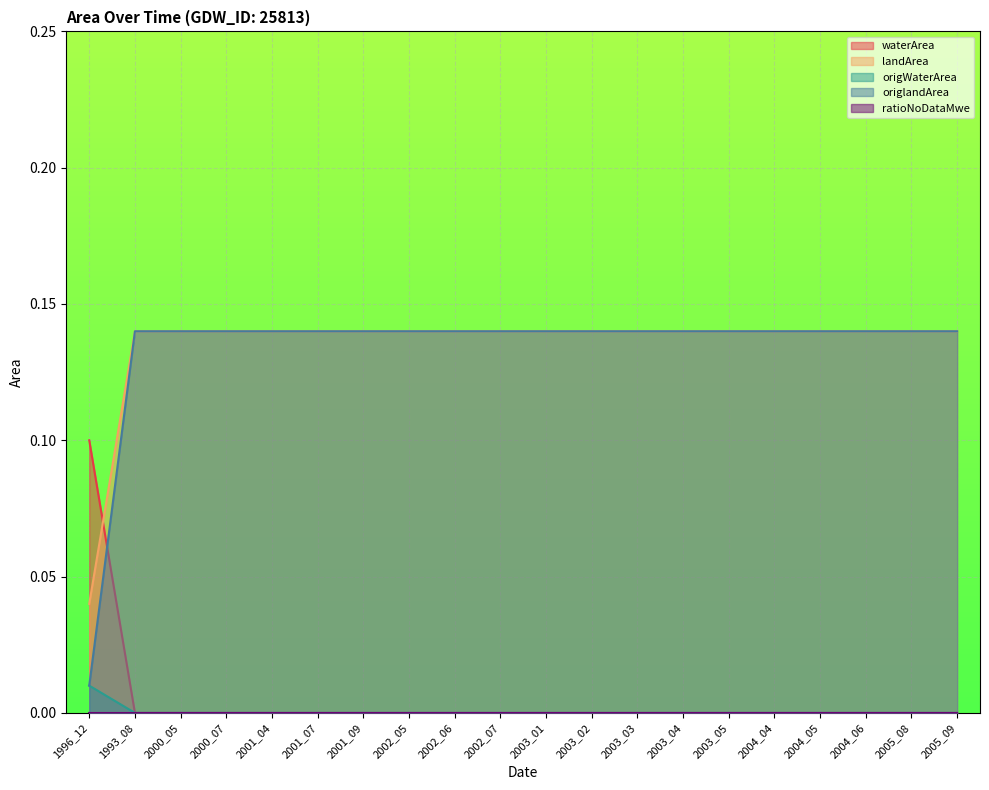

What position from the left is 2001_09?

7